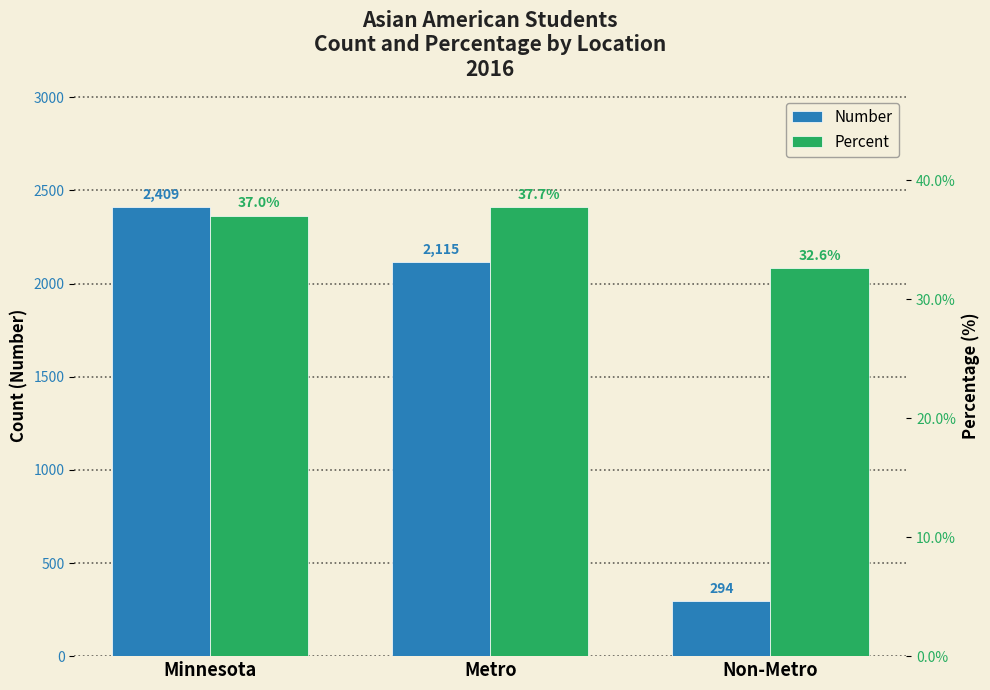

The value of Number at Non-Metro is 109.8. True or false?

False